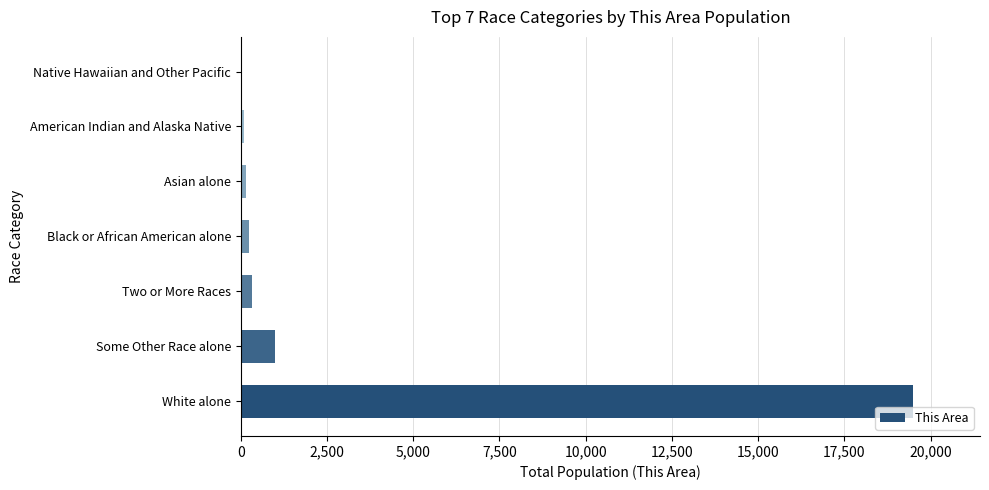

What is the sum of all values?

21338